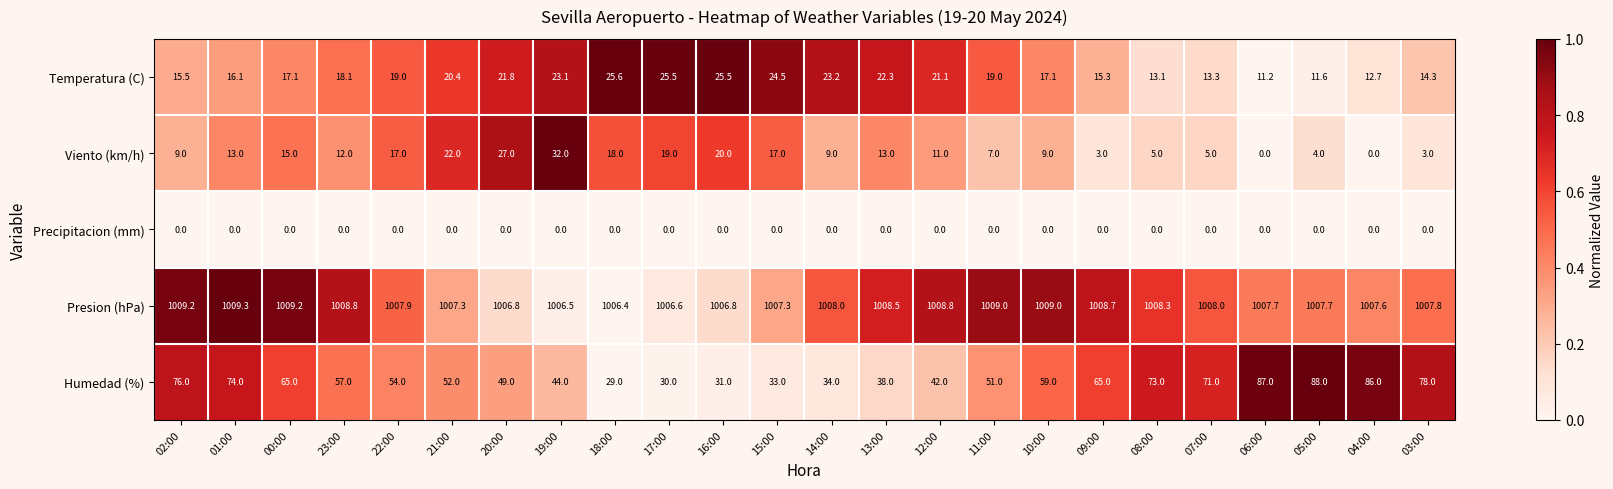

What is the difference between the Viento (km/h) values at 17:00 and 02:00?

10.0